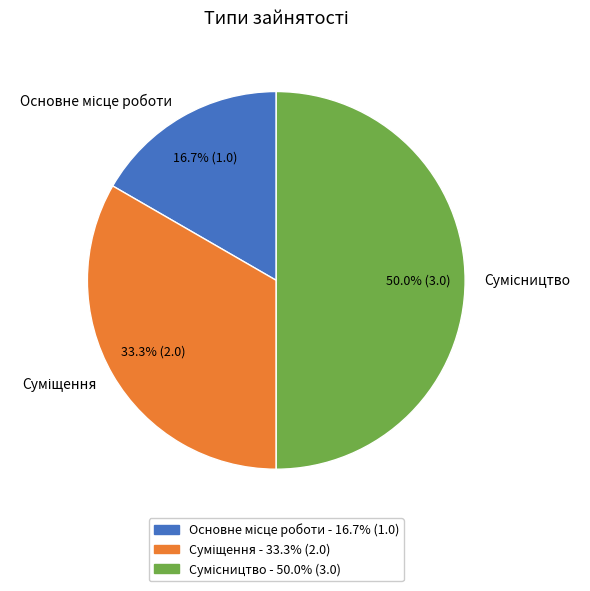

How many slices are in this pie chart?

3